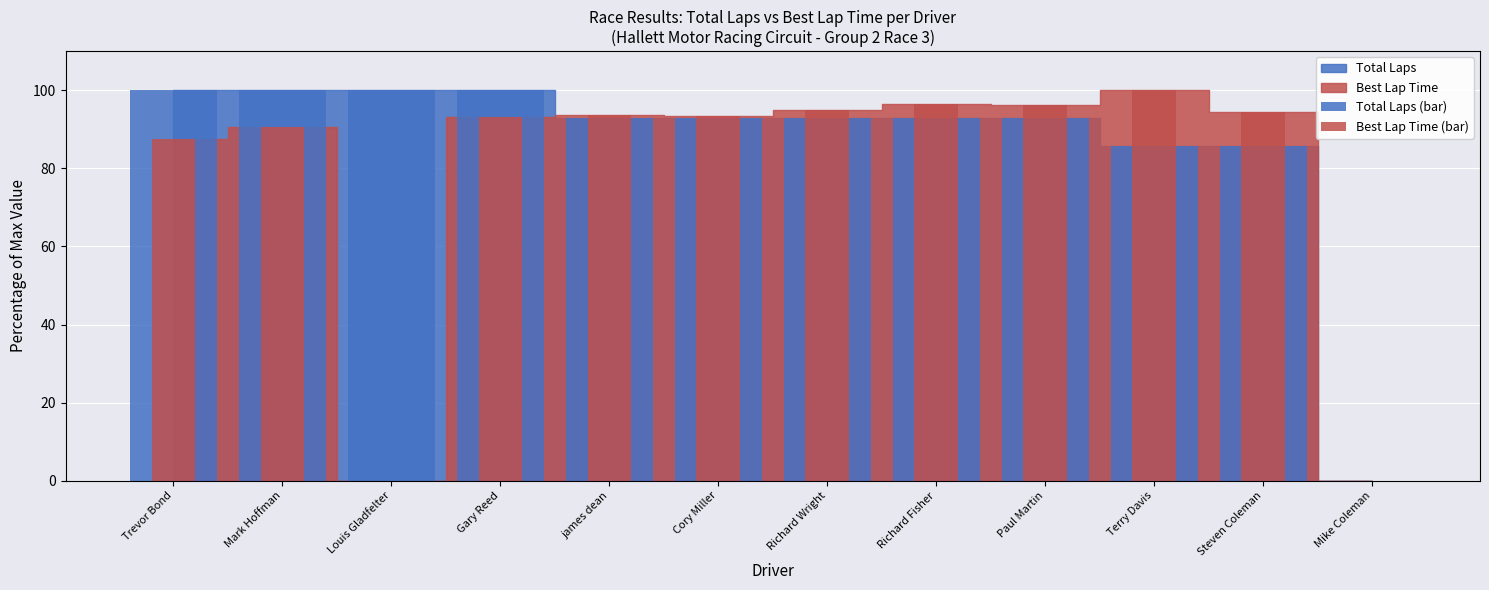

Between Paul Martin and Cory Miller, which is larger?

Paul Martin